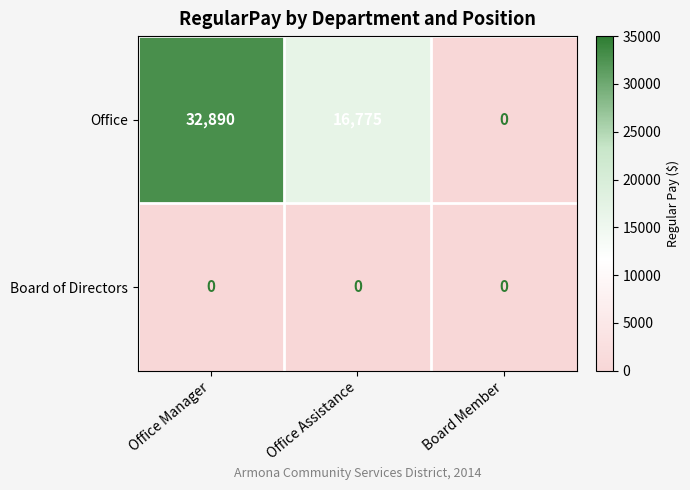

Is it true that Office equals 0 at Board Member?

True